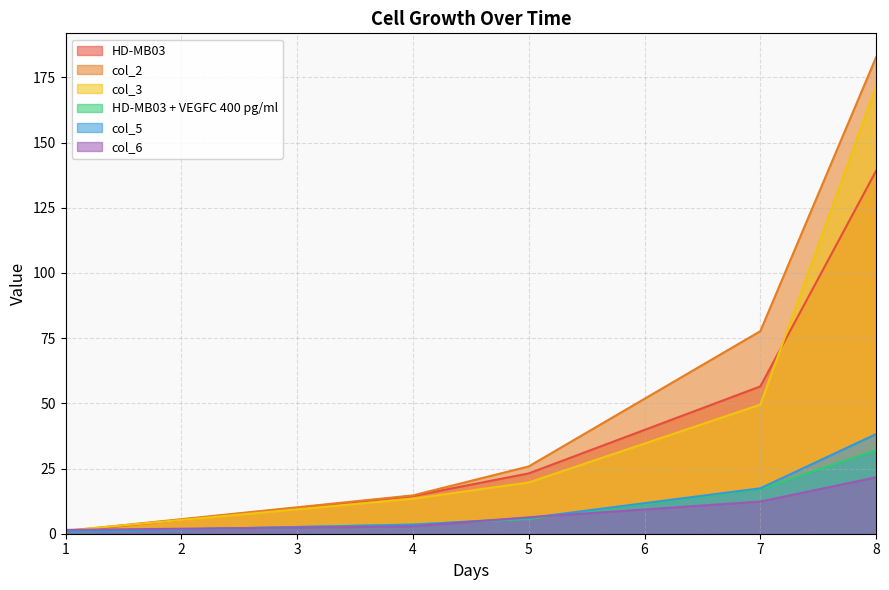

Reading right to left, extract all data points from this chart.

HD-MB03: 139.2	56.5	23.1	14.5	0.8
col_2: 182.7	77.7	25.8	14.7	1.0
col_3: 171.6	49.5	19.7	13.4	1.2
HD-MB03 + VEGFC 400 pg/ml: 32.0	17.1	5.7	3.6	0.7
col_5: 38.2	17.4	6.0	3.4	0.8
col_6: 21.6	12.3	6.3	2.8	1.5